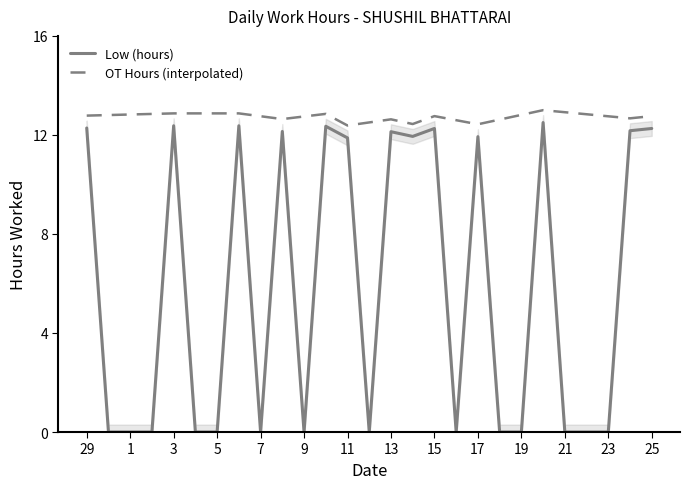

Is the value of Low (hours) at 17 greater than the value of OT Hours (interpolated) at 23?

No